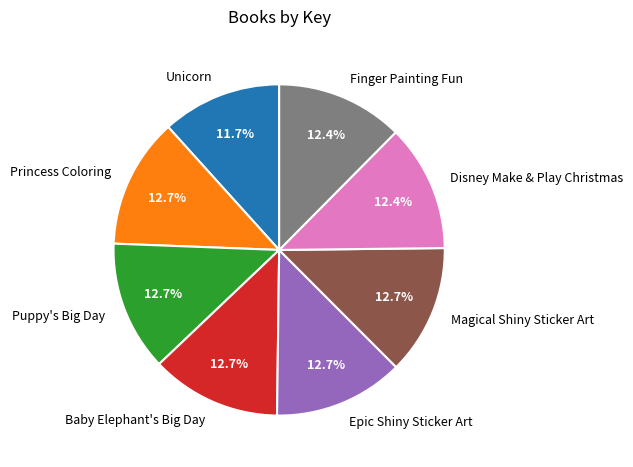

What percentage is NOT represented by Unicorn?

88.3%